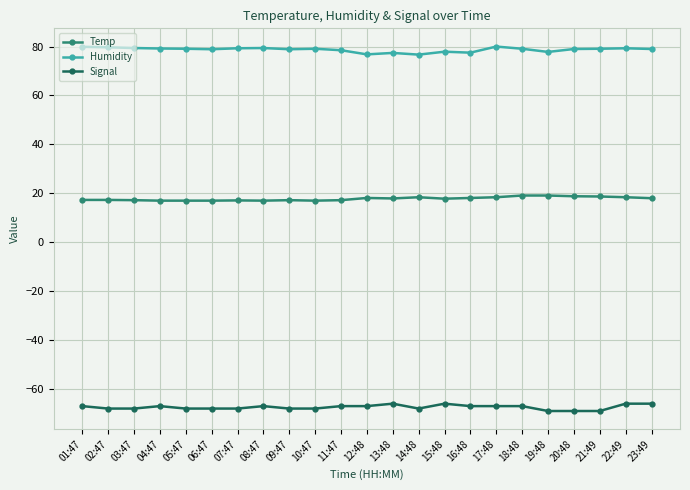

The value of Signal at 15:48 is -16.3. True or false?

False